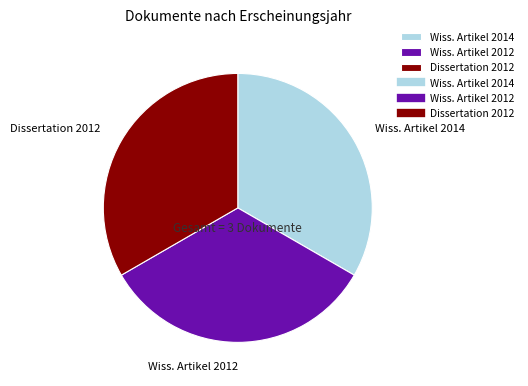

Approximately how many times larger is the value at Wiss. Artikel 2012 compared to Dissertation 2012?

1.0